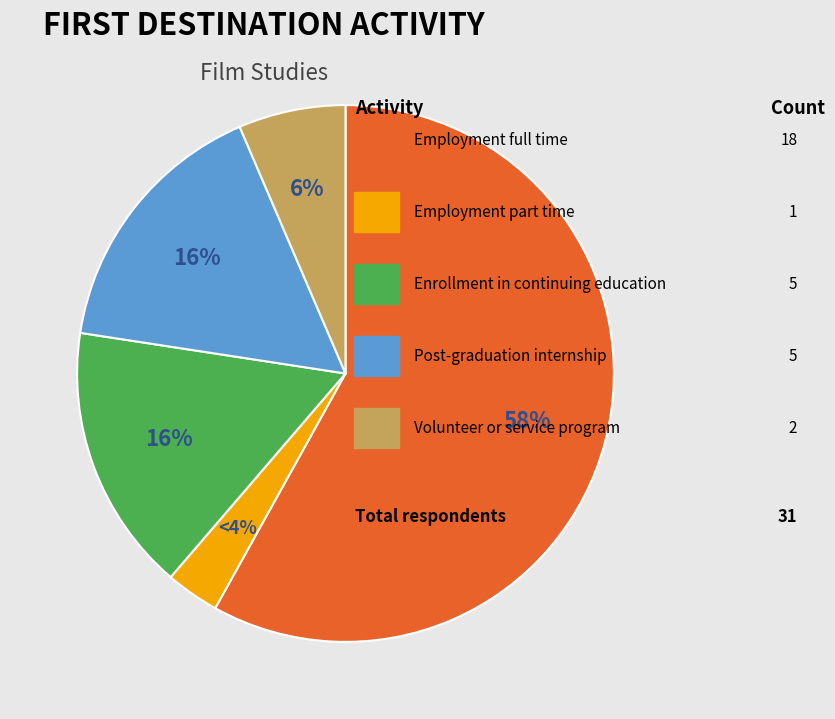

The Employment part time slice represents 1% of the pie. True or false?

False